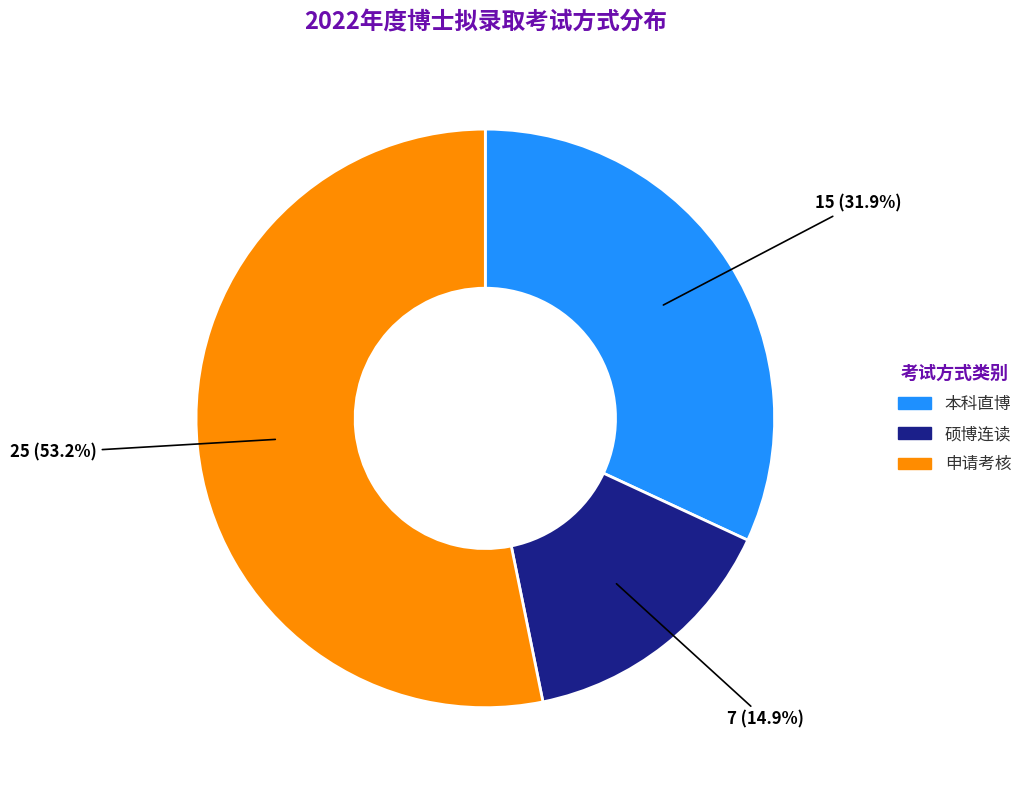

What is the largest slice in the pie chart?

申请考核